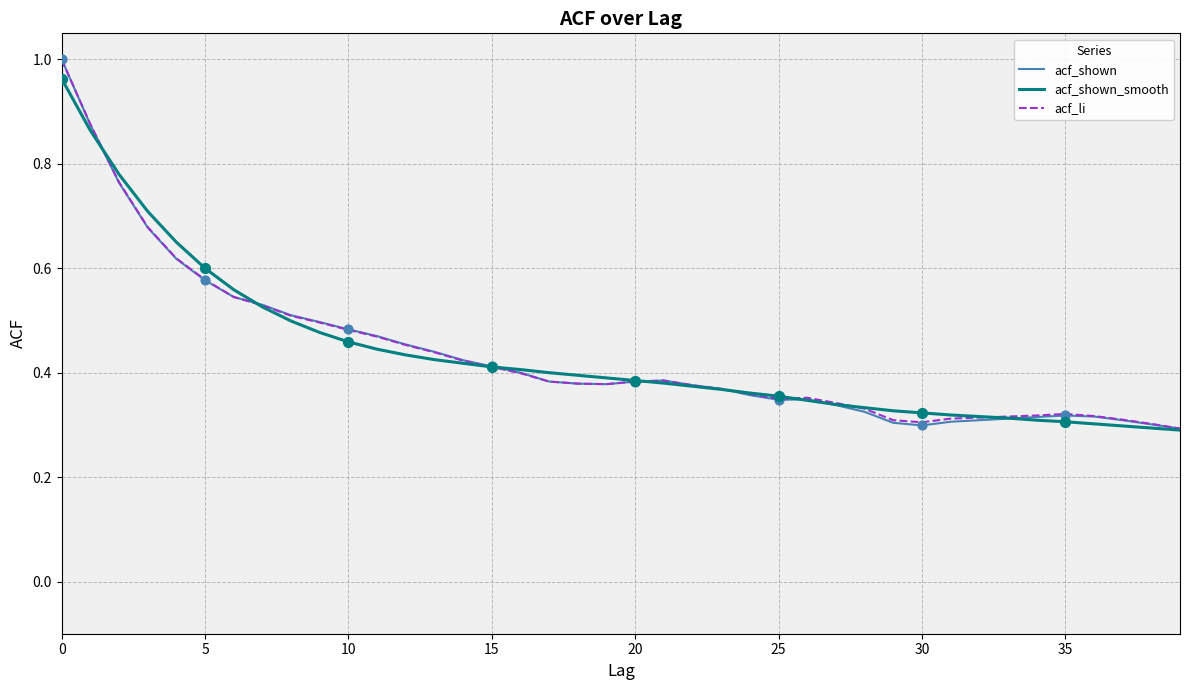

At how many categories does at least one series exceed 0?

40